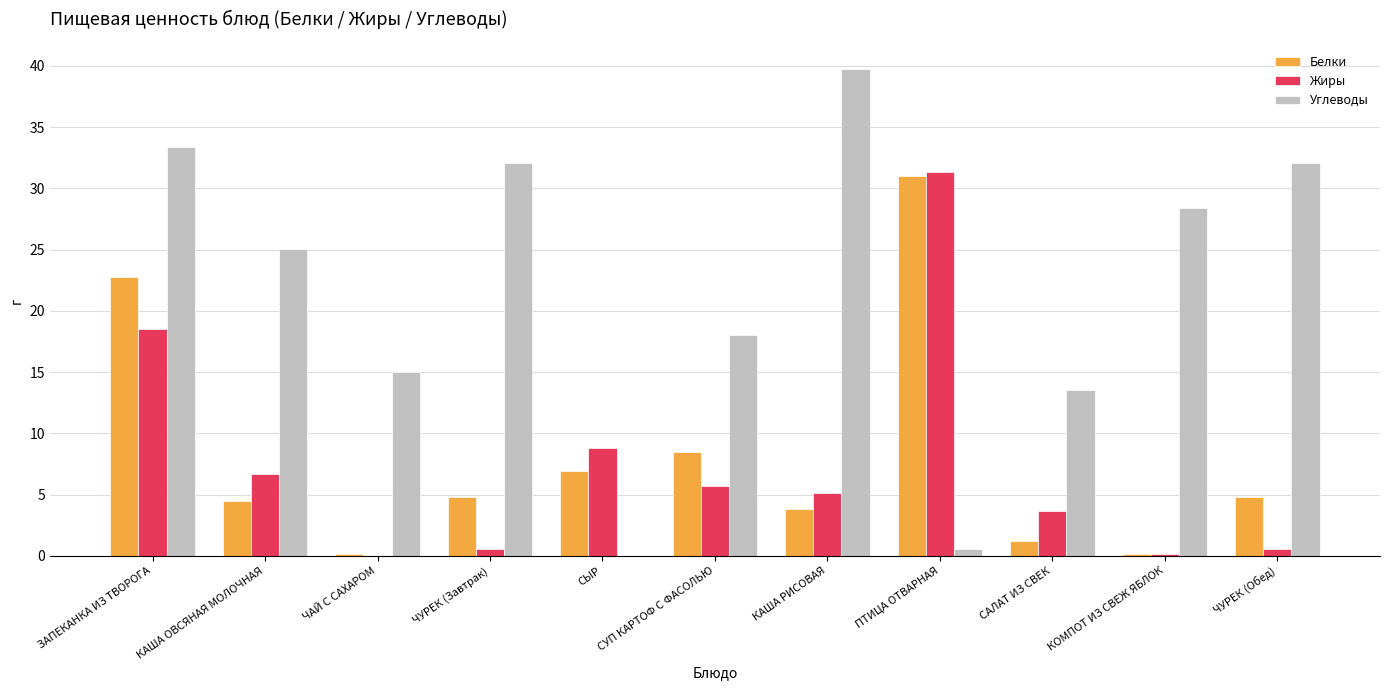

At which category is the sum across all series the highest?

ЗАПЕКАНКА ИЗ ТВОРОГА